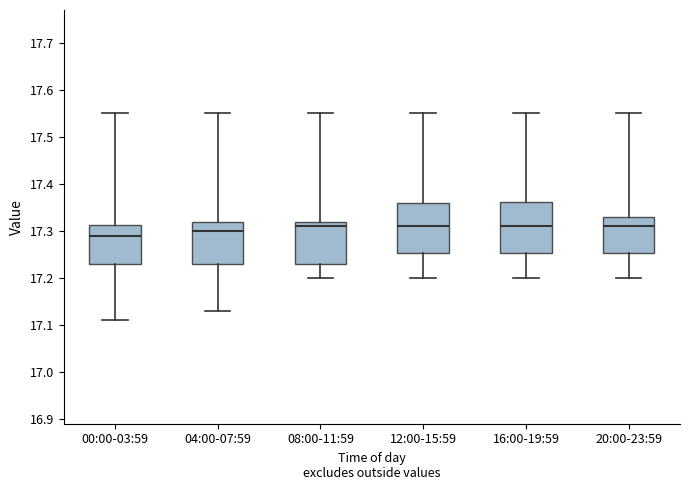

Reading left to right, transcribe this box plot: for each box, give where its median line is, the range the box spans, and where its two whiskers end, as read against the y-axis. The values are not printed on the chart, so give them approximately, as read against the axis.

00:00-03:59: median 17.29, box 17.23 to 17.31, whiskers 17.11 to 17.55
04:00-07:59: median 17.30, box 17.23 to 17.32, whiskers 17.13 to 17.55
08:00-11:59: median 17.31, box 17.23 to 17.32, whiskers 17.20 to 17.55
12:00-15:59: median 17.31, box 17.25 to 17.36, whiskers 17.20 to 17.55
16:00-19:59: median 17.31, box 17.25 to 17.36, whiskers 17.20 to 17.55
20:00-23:59: median 17.31, box 17.25 to 17.33, whiskers 17.20 to 17.55